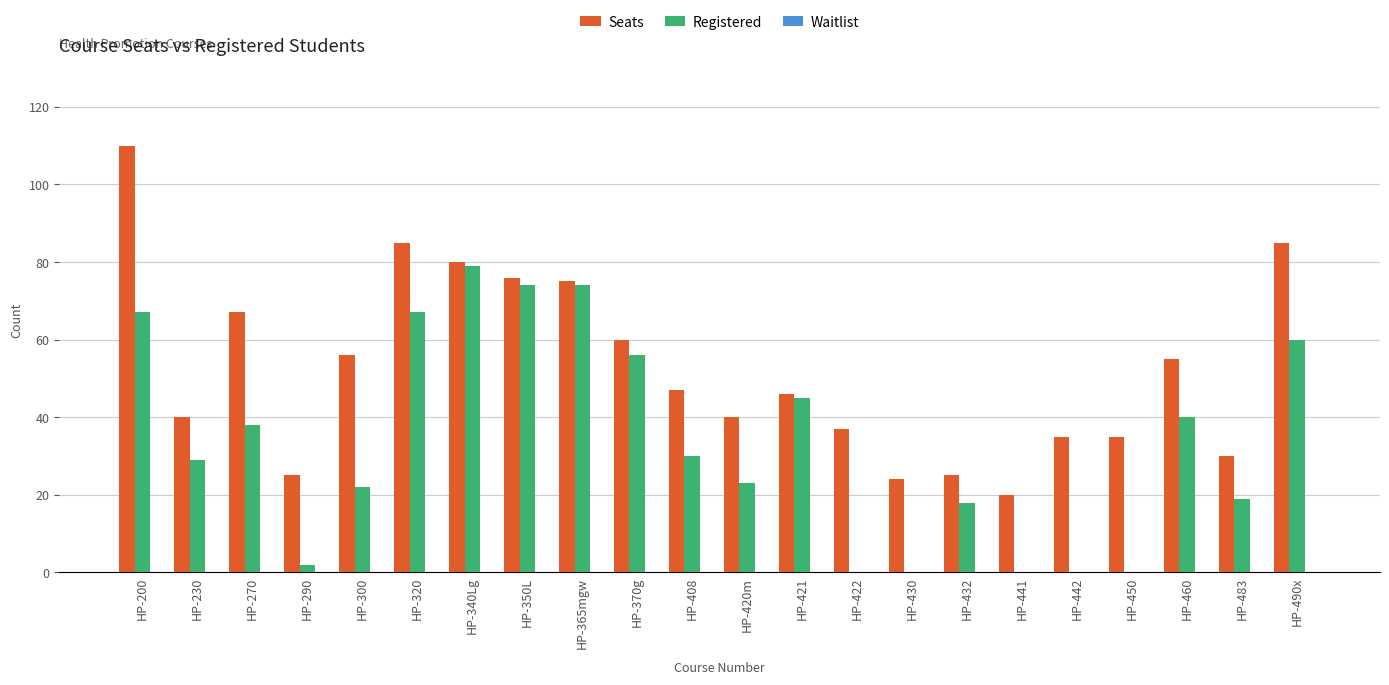

True or false: Seats has a value of 37 at HP-422.

True